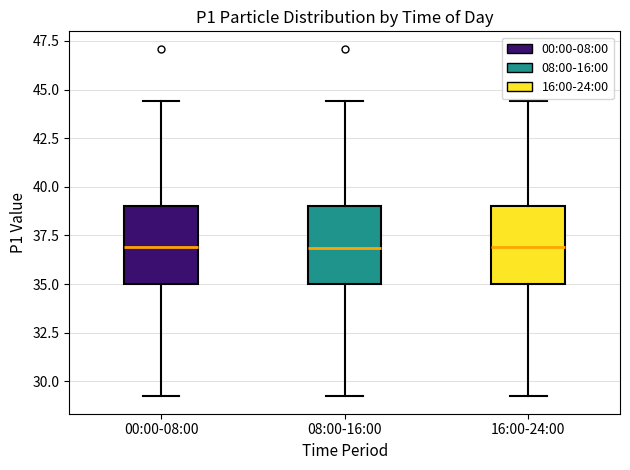

Reading left to right, read every box against the y-axis: the position of its median line, the range the box covers, and the ends of its whiskers. The values are not printed on the chart, so give them approximately, as read against the axis.

00:00-08:00: median 37.0, box 35.0 to 39.0, whiskers 29.0 to 44.5
08:00-16:00: median 37.0, box 35.0 to 39.0, whiskers 29.0 to 44.5
16:00-24:00: median 37.0, box 35.0 to 39.0, whiskers 29.0 to 44.5